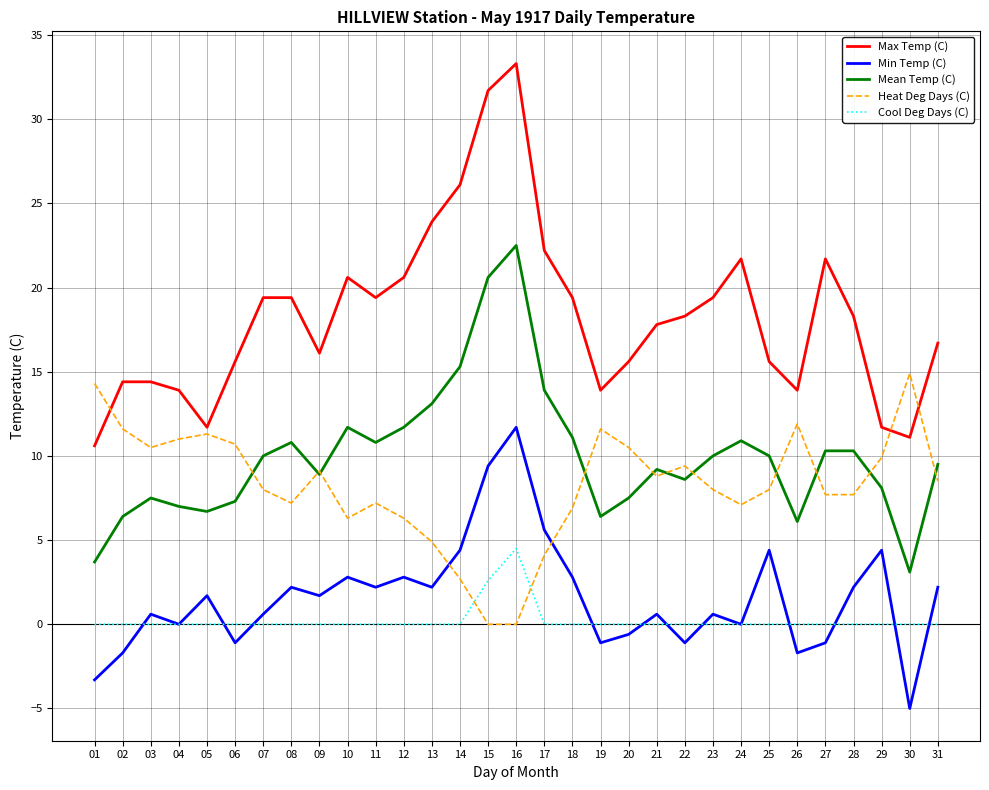

What is the sum of the Heat Deg Days (C) values at 11 and 03?

17.7